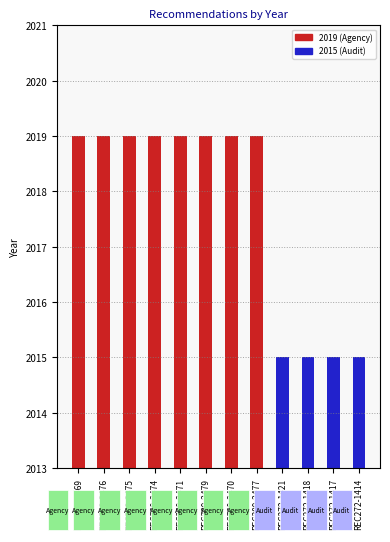

Is it true that the value at REC309-2479 is 2019?

True